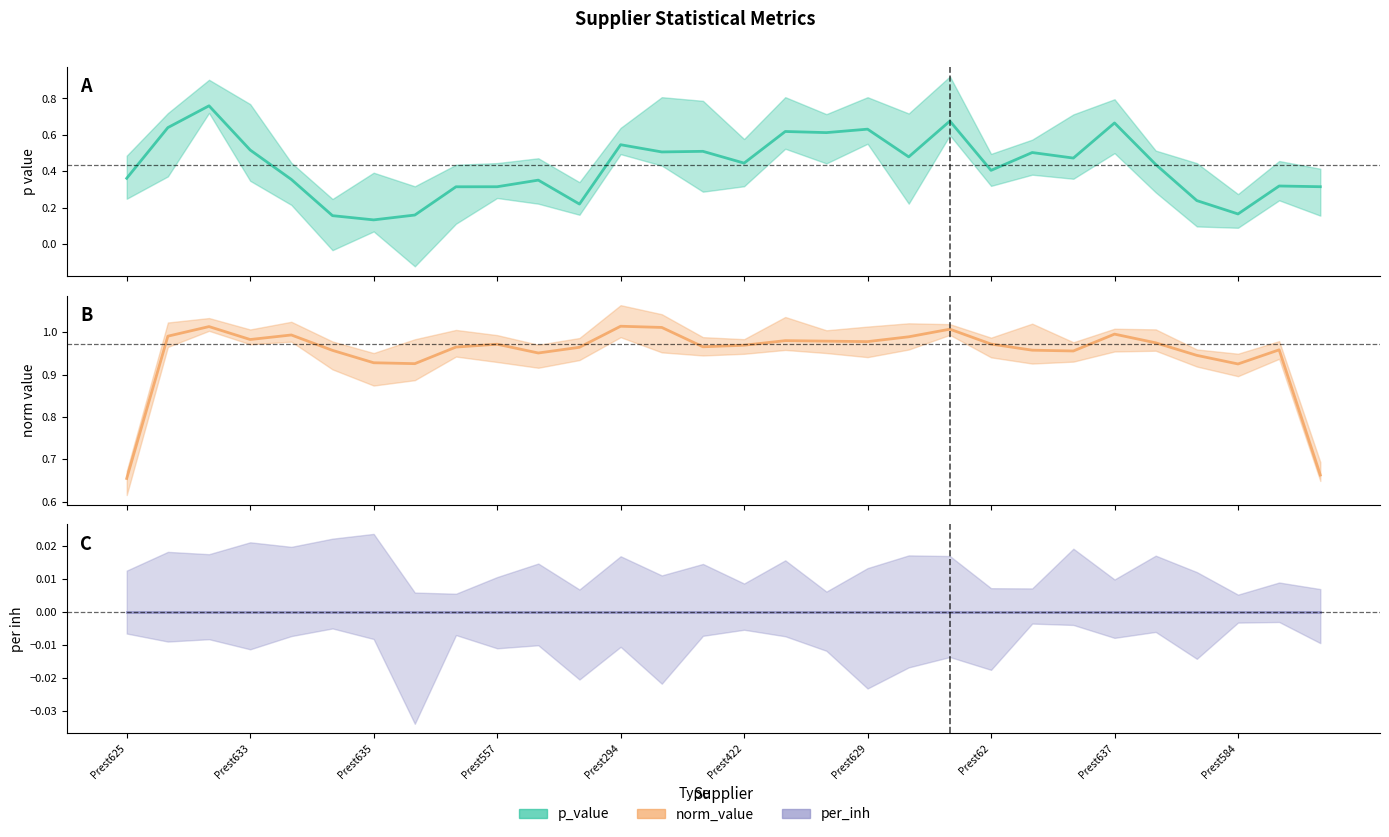

At which category does p_value reach its first local peak?

Prest578